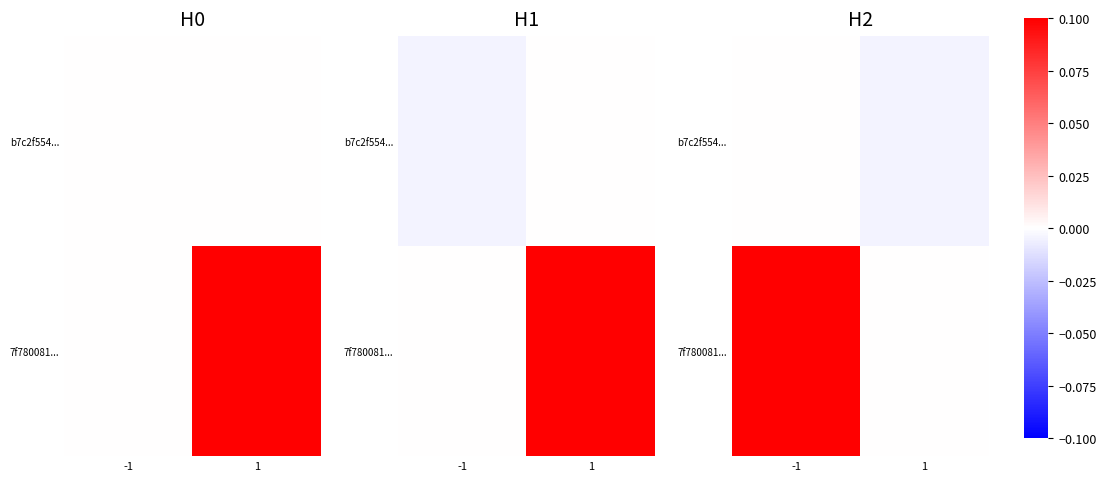

At which category is the sum across all series the highest?

-1